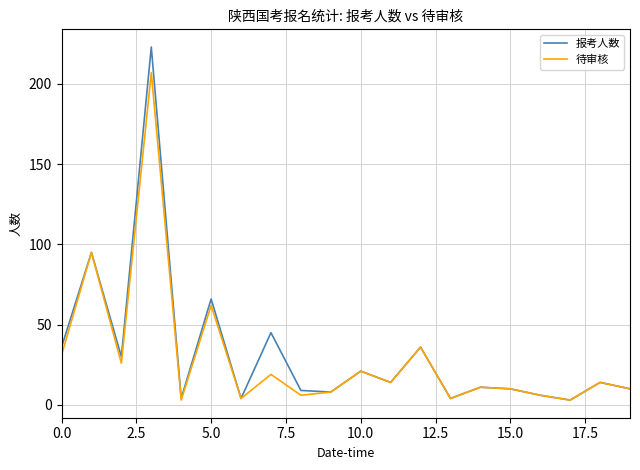

List the series in order of their peak value, highest first.

报考人数, 待审核